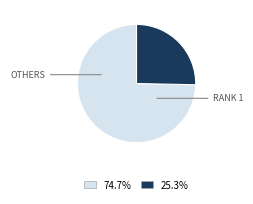

Does any single category account for the majority?

Yes